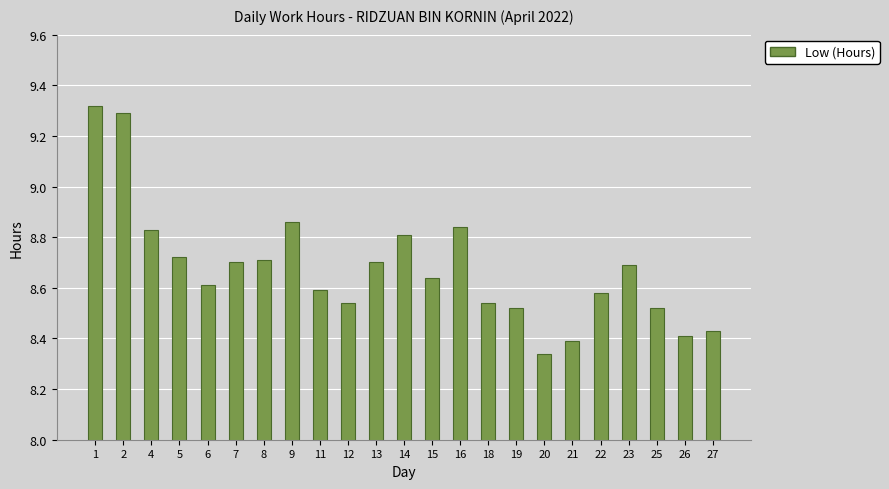

What is the change in value from 1 to 5?

-0.6